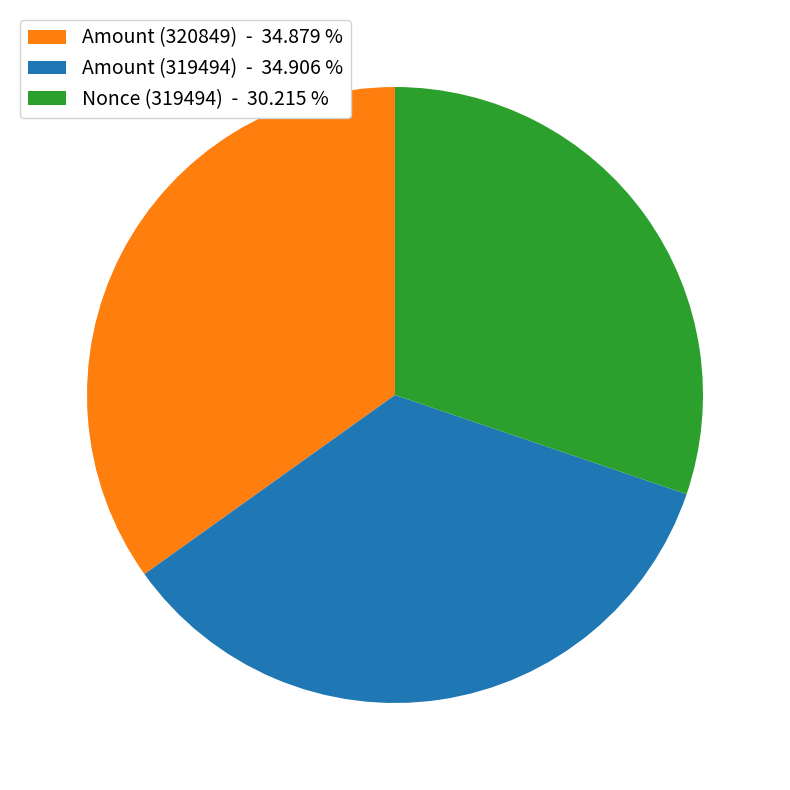

Do Amount (320849) - 34.879 % and Amount (319494) - 34.906 % together represent more than half of the pie?

Yes